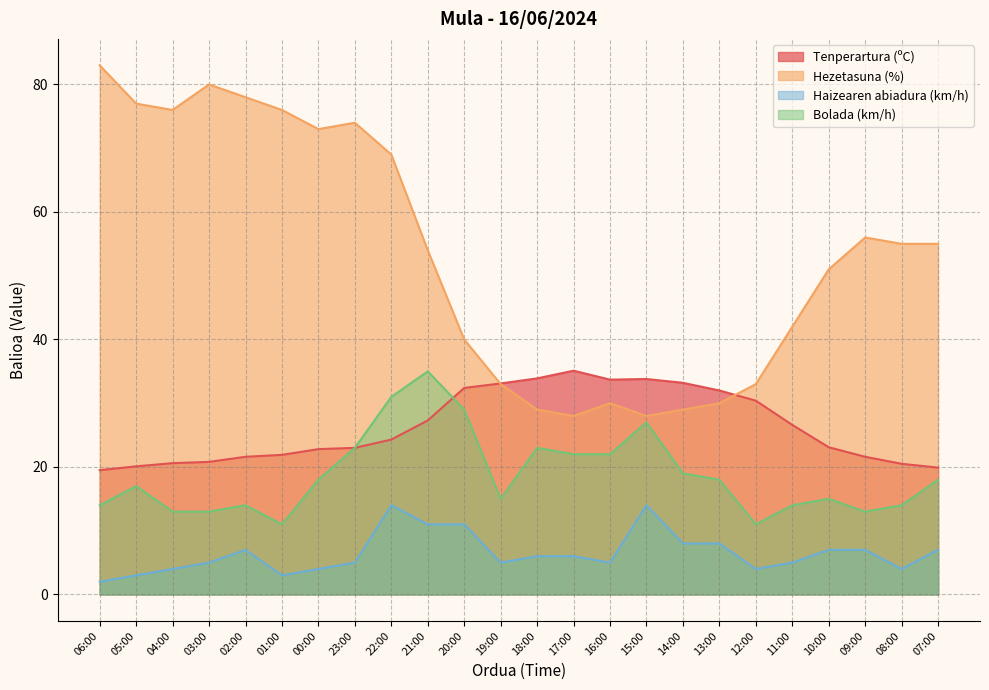

What is the difference between the second highest and minimum values in the Tenperartura (ºC) series?

14.4